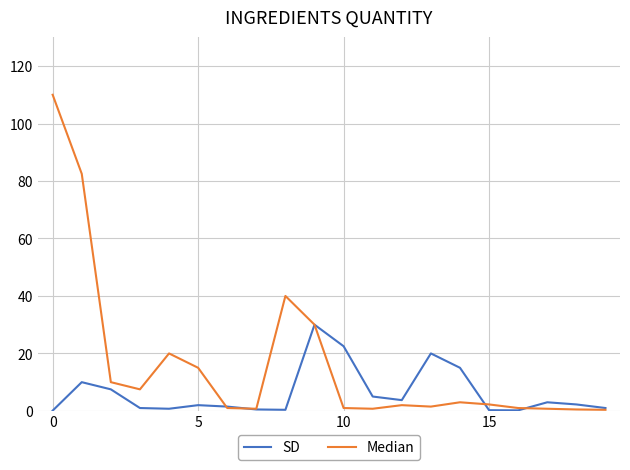

True or false: SD and Median cross at least once.

True